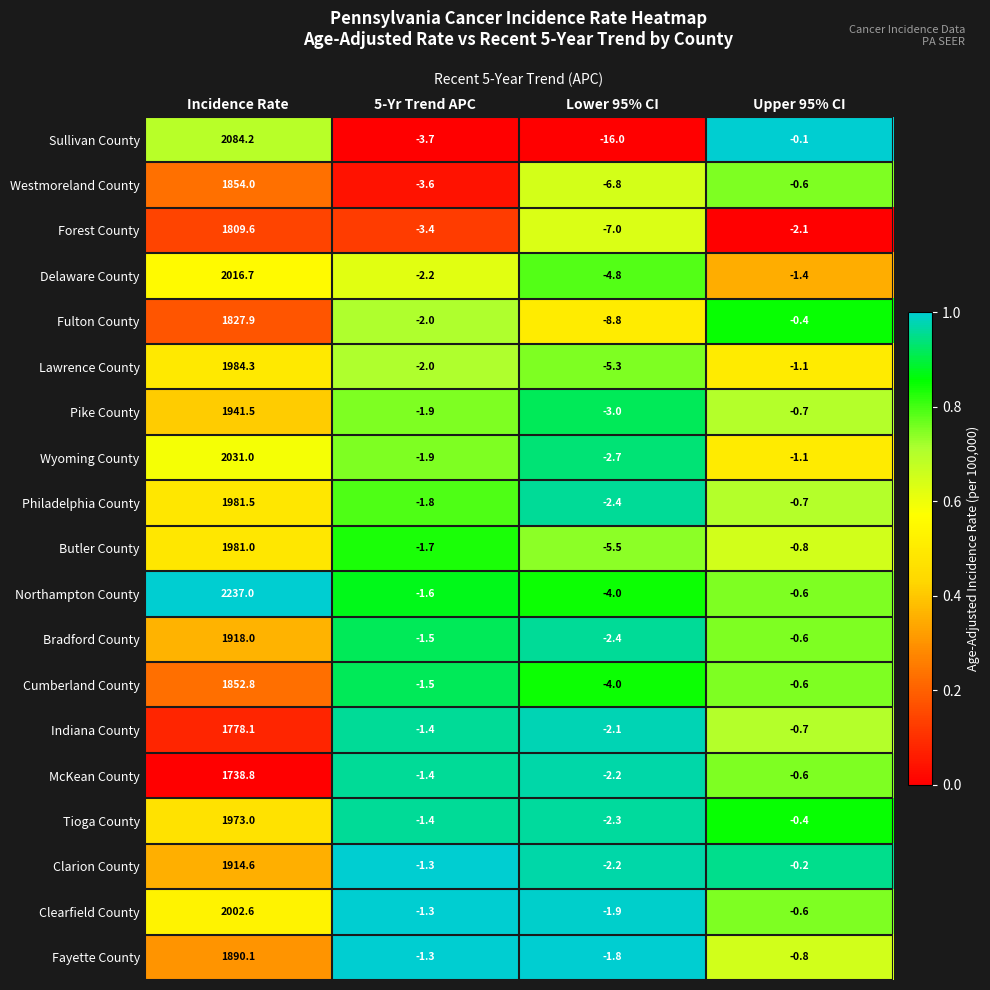

What is the spread (max minus min) of values at 5-Yr Trend APC?

2.4